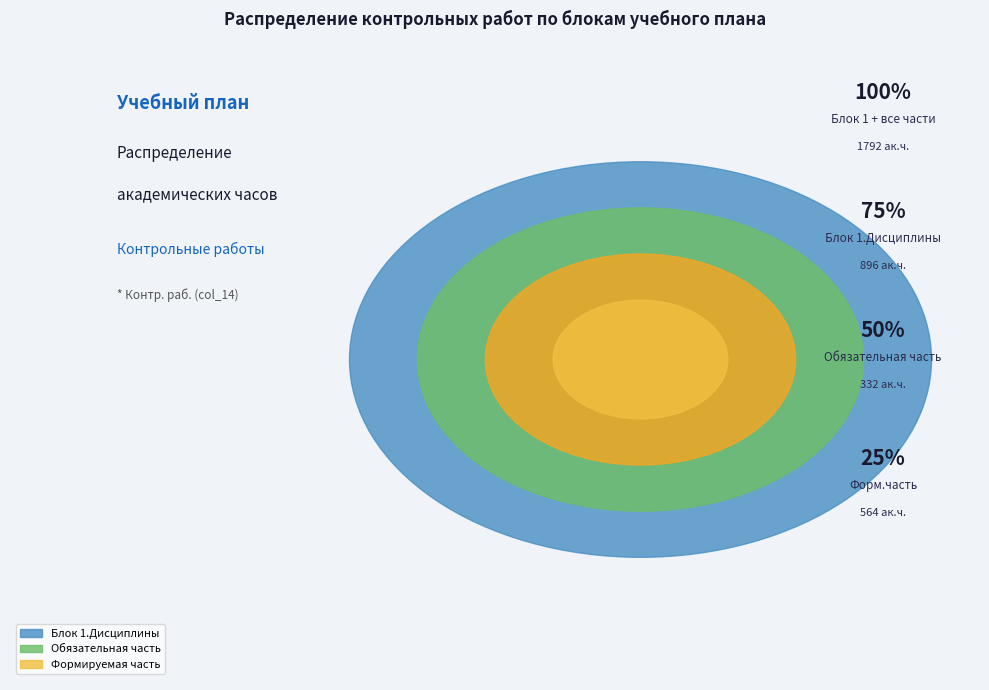

What is the ratio of the value at Блок 1.Дисциплины to the value at Обязательная часть?

2.7